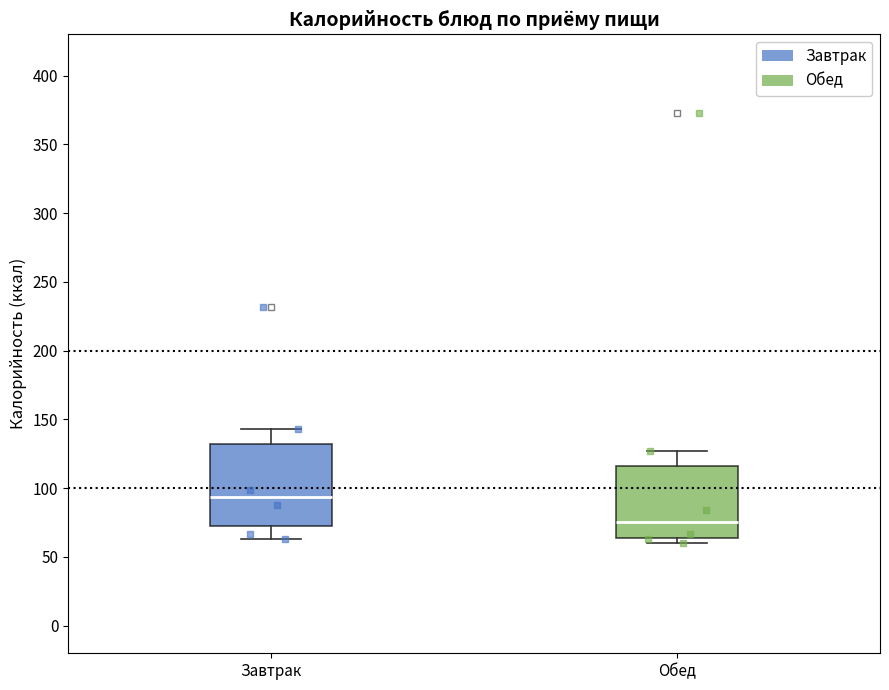

Reading left to right, read every box against the y-axis: the position of its median line, the range the box covers, and the ends of its whiskers. The values are not printed on the chart, so give them approximately, as read against the axis.

Завтрак: median 95, box 70 to 130, whiskers 65 to 145
Обед: median 75, box 65 to 115, whiskers 60 to 125